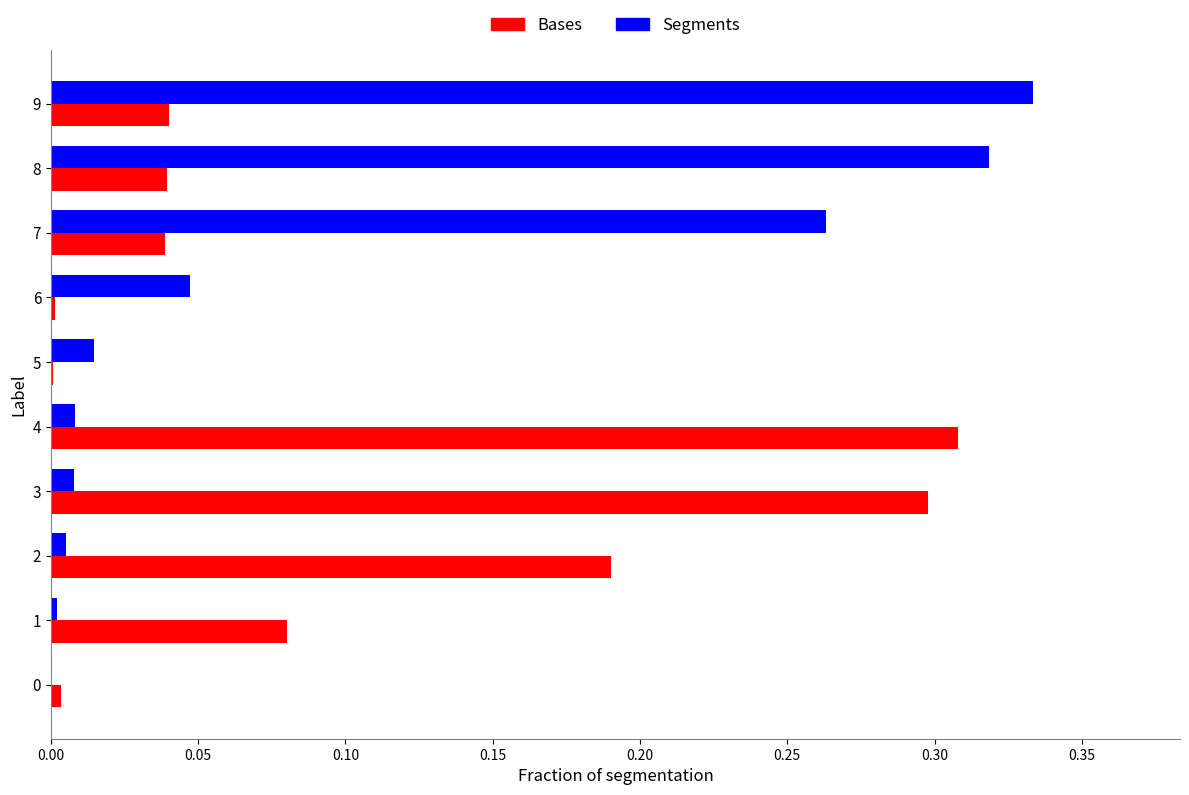

Which series changed the most between 0 and 2?

Bases